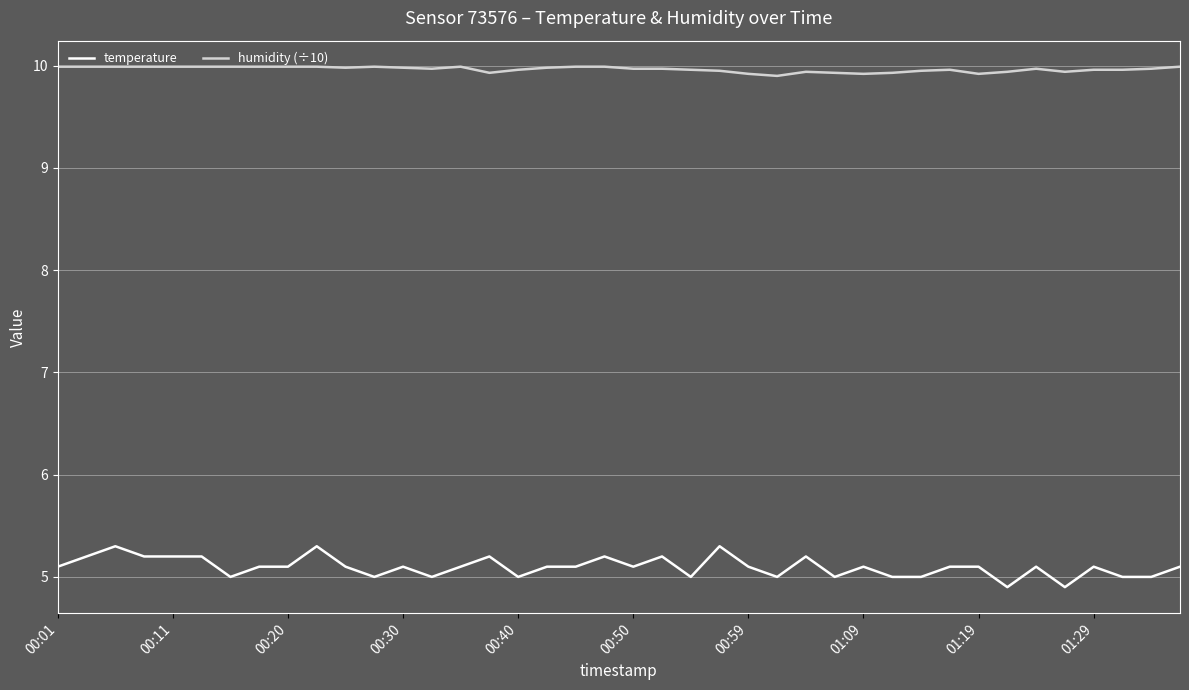

What is the difference between the maximum and minimum values in the temperature series?

0.4